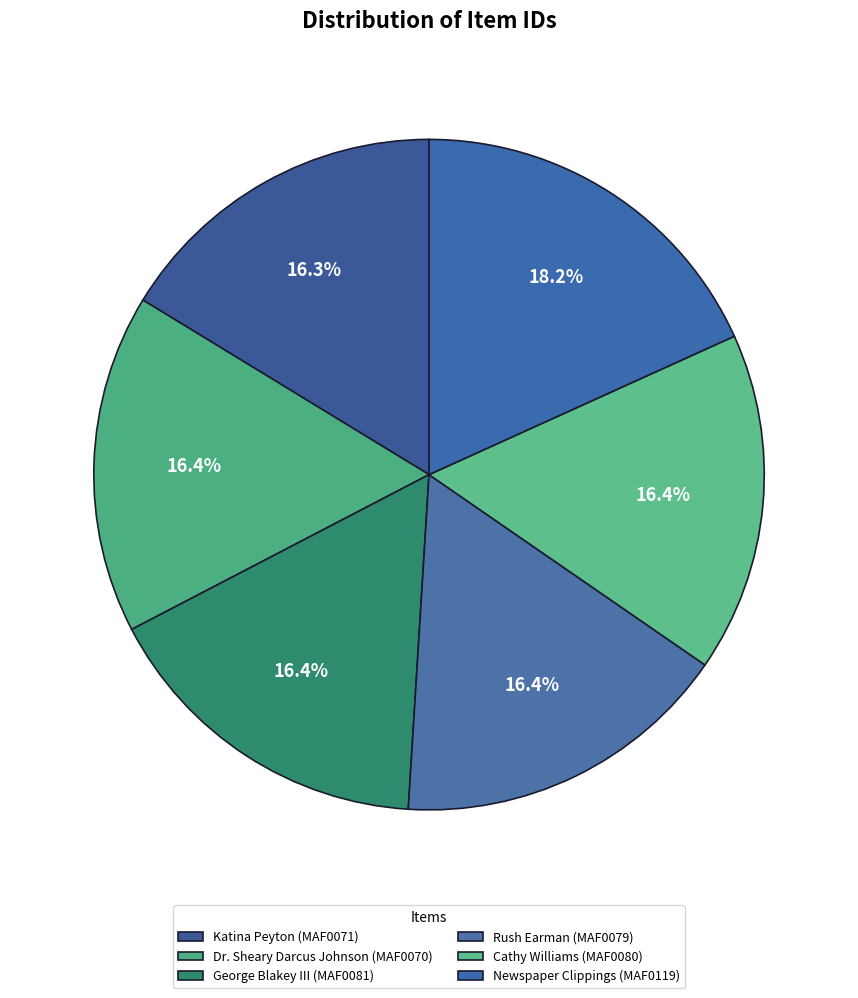

To the nearest percent, what is the average slice percentage?

17%